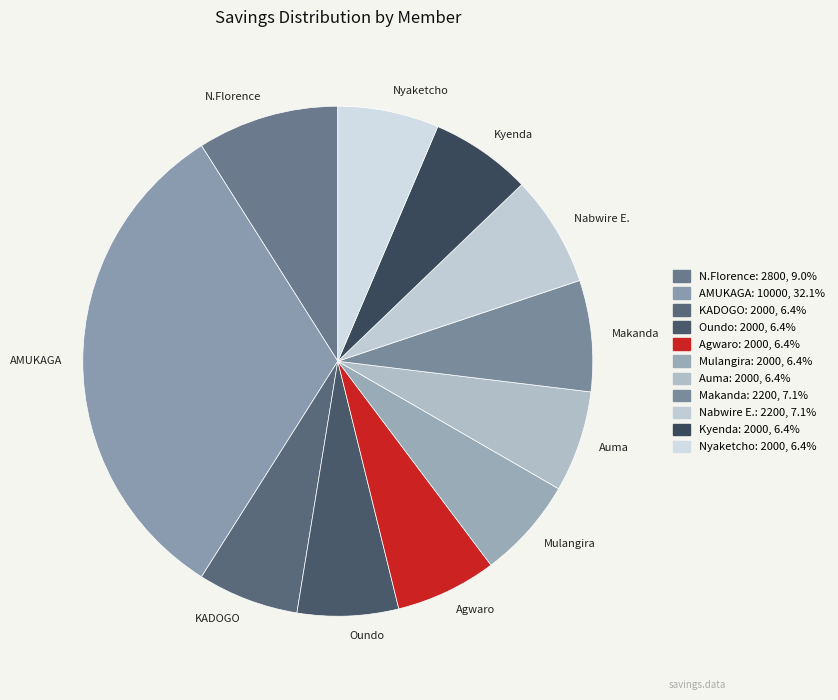

Does N.Florence account for over 50% of the chart?

No